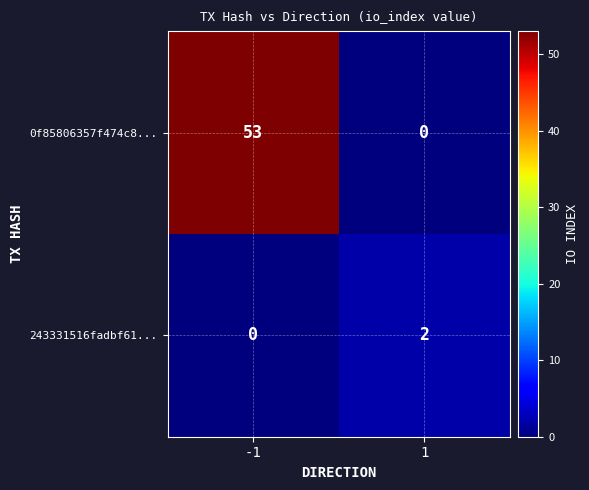

What is the spread (max minus min) of values at 1?

2